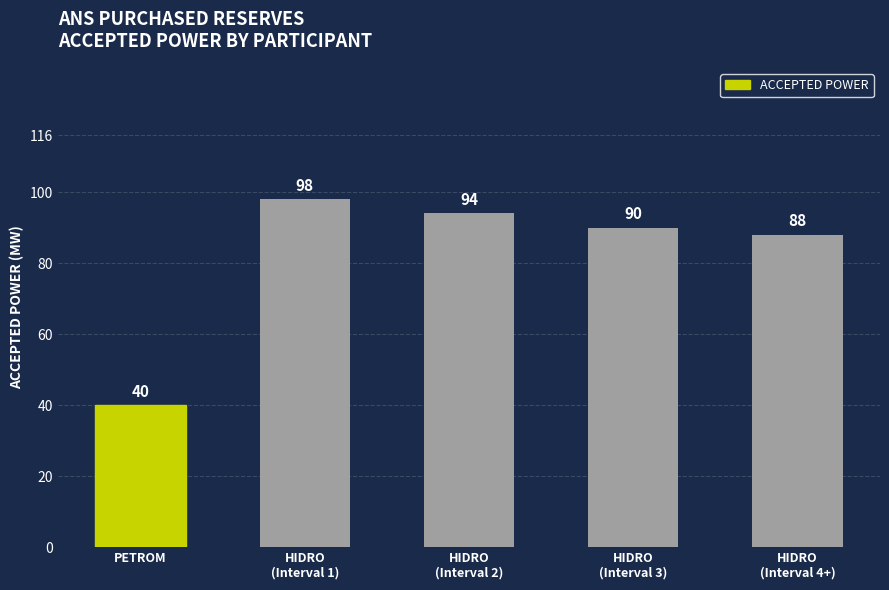

What is the maximum value shown in the chart?

98